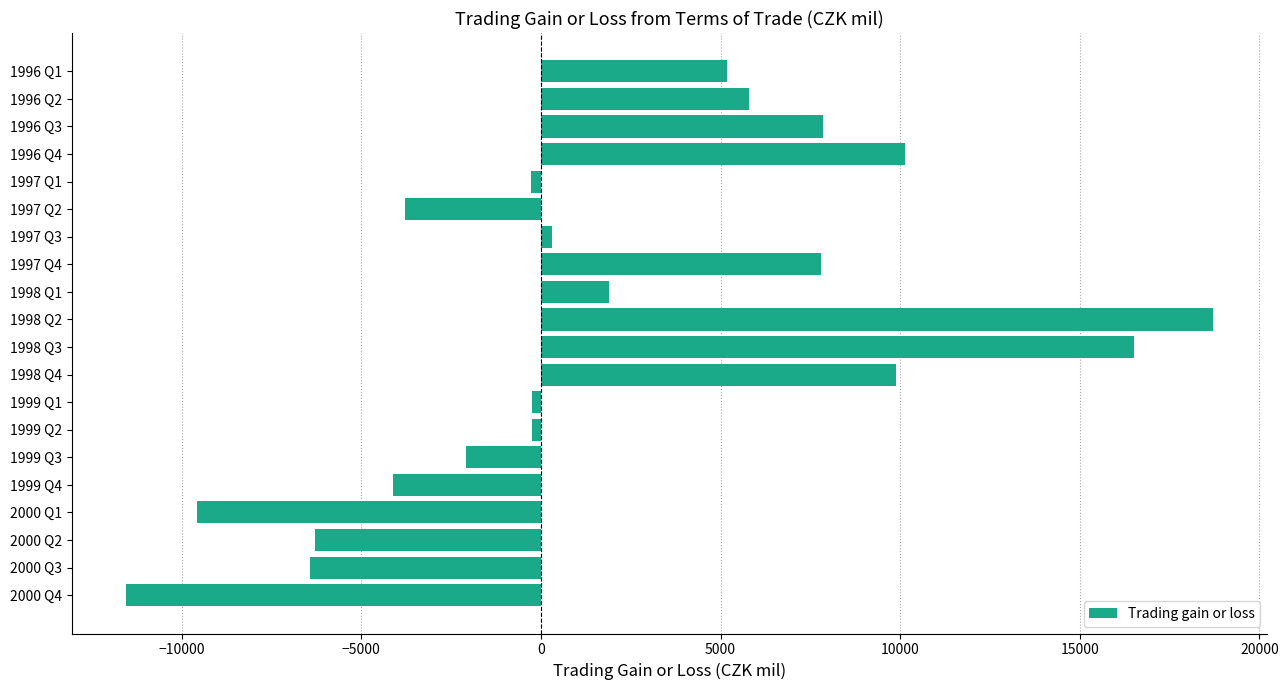

What is the sum of all values?

39490